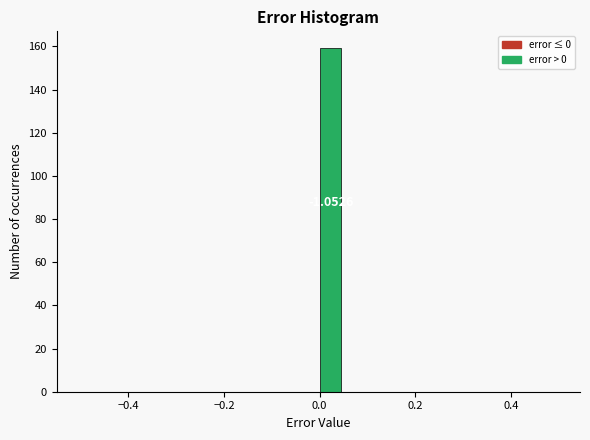

Around what value on the x-axis is the tallest bar? Give the approximate position of its centre, as read against the axis.

0.02